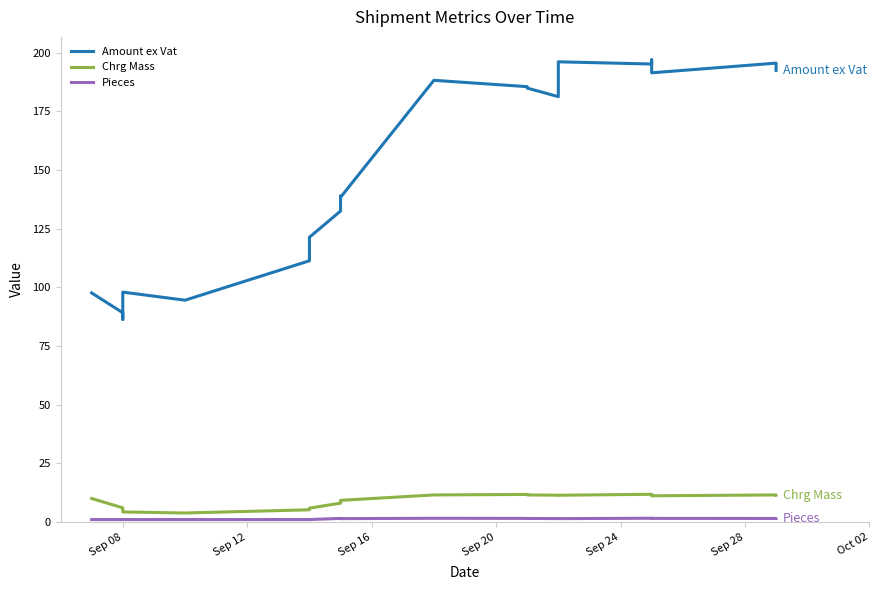

Which series has the largest range (max minus min)?

Amount ex Vat